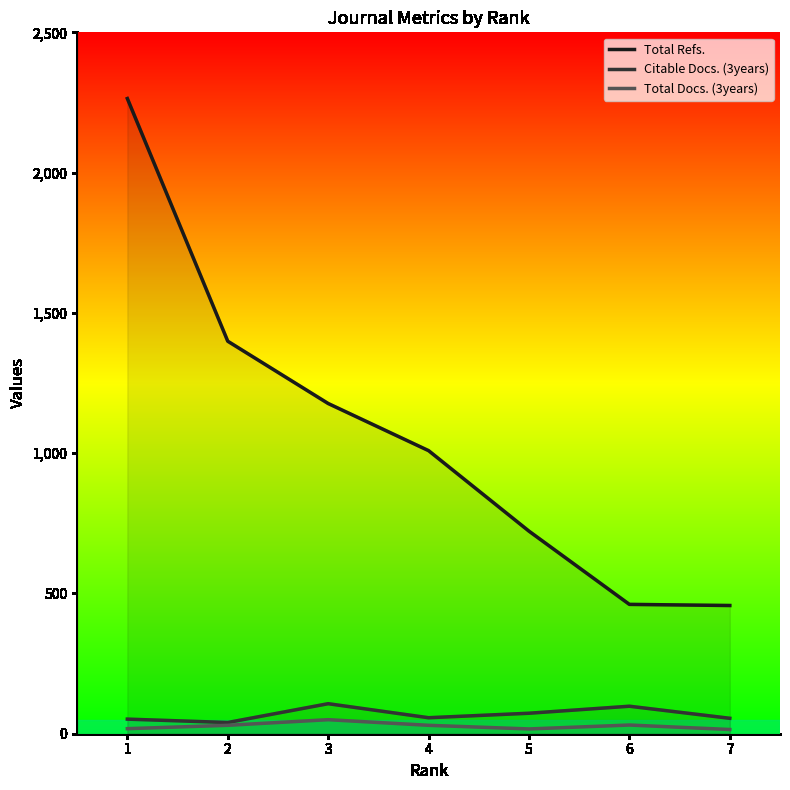

Rank the series by their maximum value, from highest to lowest.

Total Refs., Citable Docs. (3years), Total Docs. (3years)